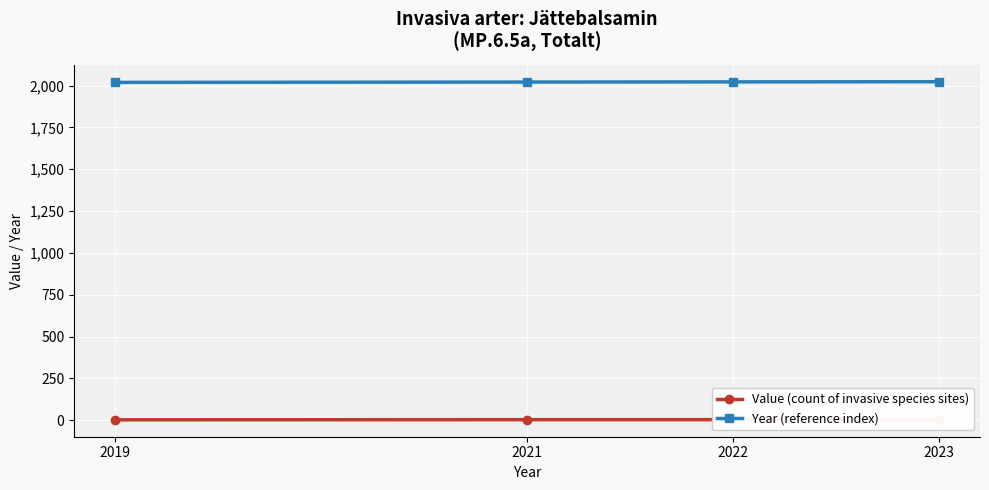

At how many categories does at least one series exceed 457?

4